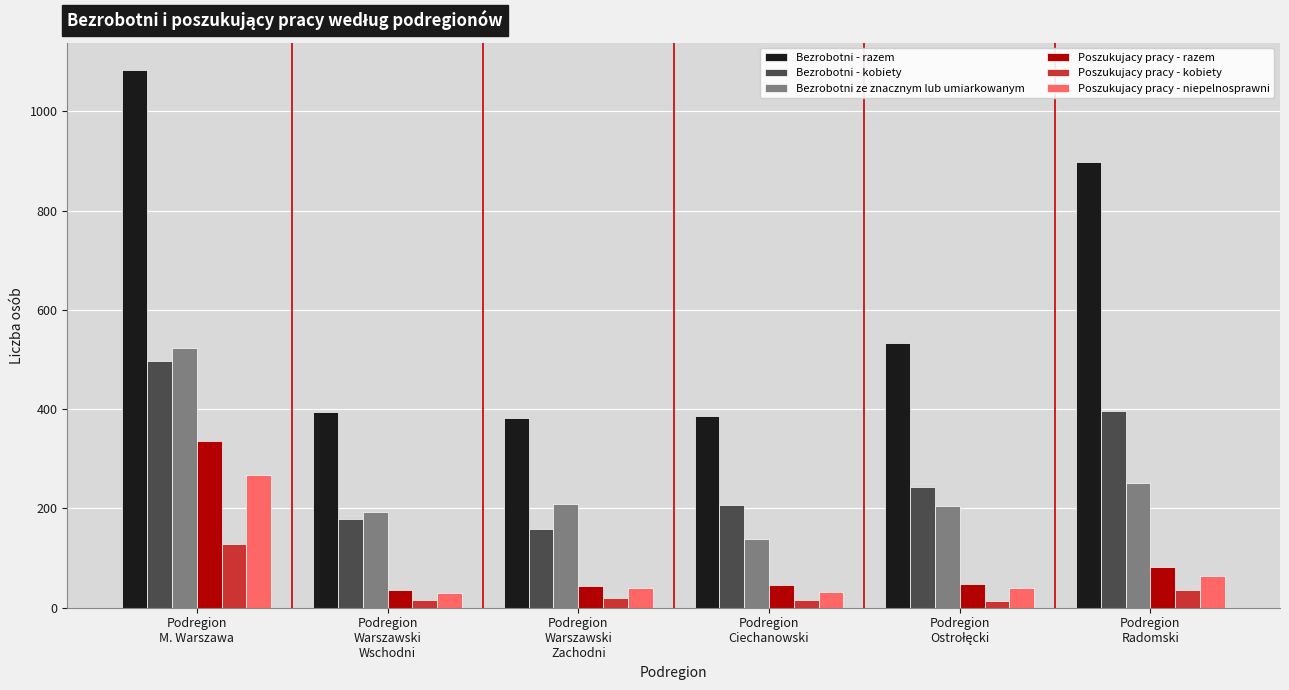

Is it true that Bezrobotni - kobiety equals 275 at Podregion
Warszawski
Zachodni?

False